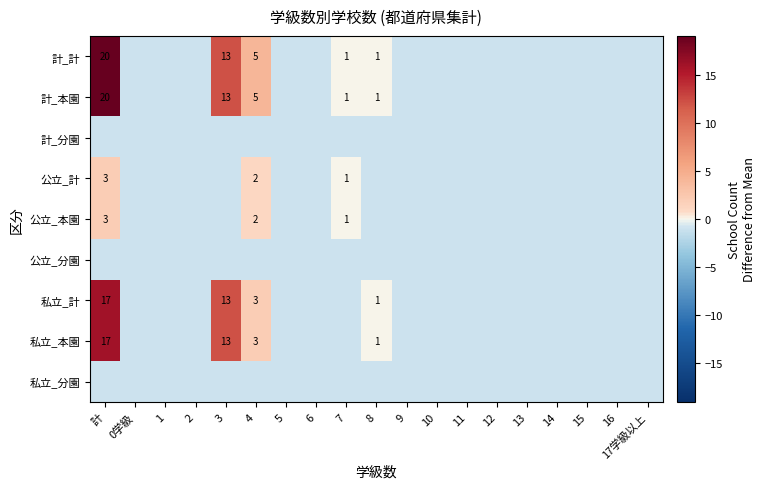

Which category has the highest value in the 私立_分園 series?

計